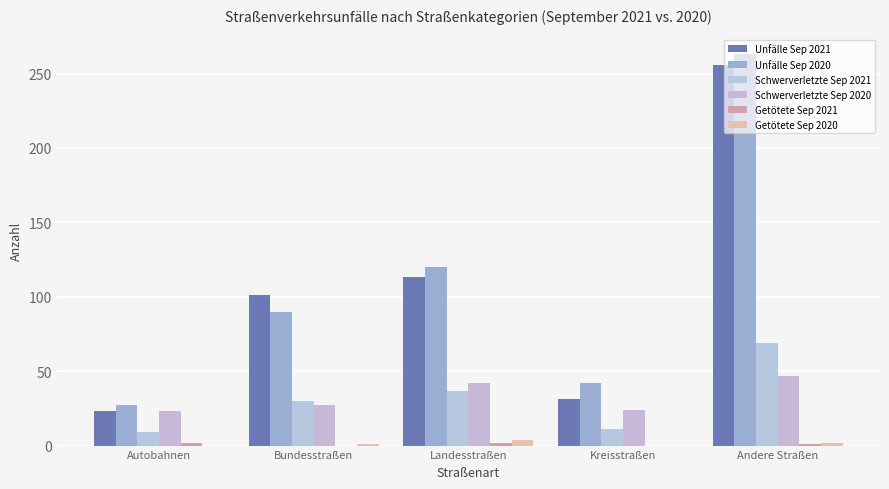

What is the sum of all Schwerverletzte Sep 2021 values?

156